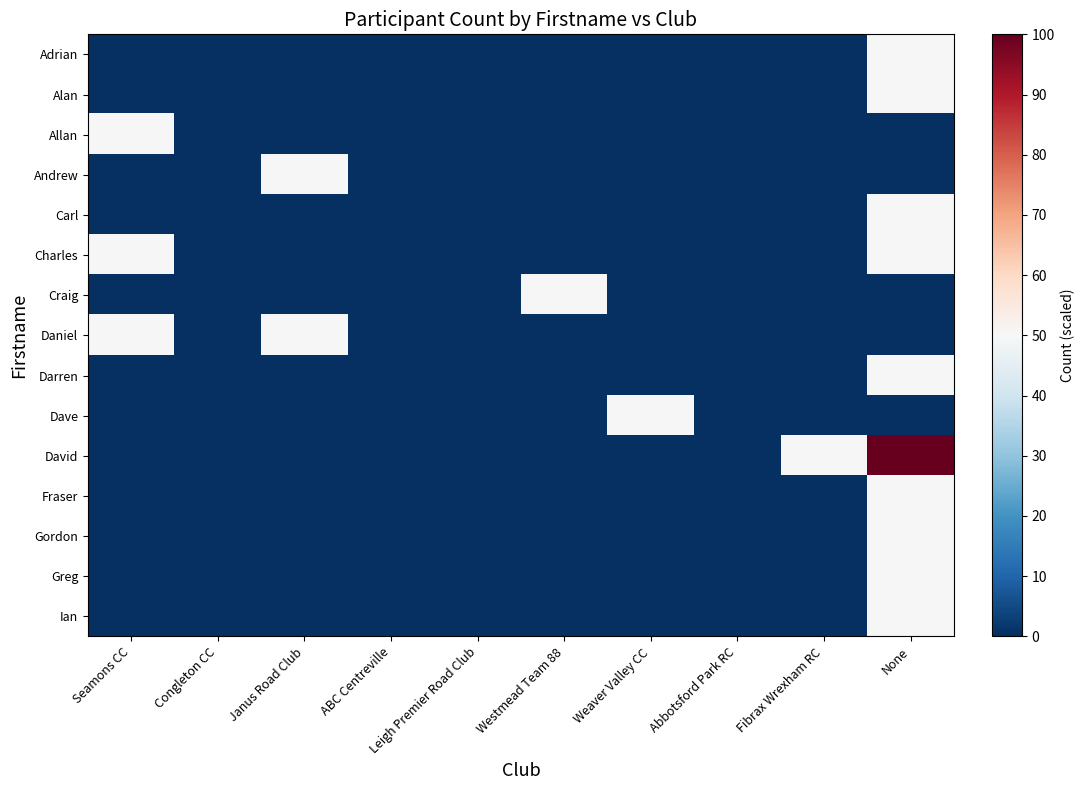

Reading left to right, transcribe all the data shown in this chart.

Adrian: Seamons CC=0	Congleton CC=0	Janus Road Club=0	ABC Centreville=0	Leigh Premier Road Club=0	Westmead Team 88=0	Weaver Valley CC=0	Abbotsford Park RC=0	Fibrax Wrexham RC=0	None=50
Alan: Seamons CC=0	Congleton CC=0	Janus Road Club=0	ABC Centreville=0	Leigh Premier Road Club=0	Westmead Team 88=0	Weaver Valley CC=0	Abbotsford Park RC=0	Fibrax Wrexham RC=0	None=50
Allan: Seamons CC=50	Congleton CC=0	Janus Road Club=0	ABC Centreville=0	Leigh Premier Road Club=0	Westmead Team 88=0	Weaver Valley CC=0	Abbotsford Park RC=0	Fibrax Wrexham RC=0	None=0
Andrew: Seamons CC=0	Congleton CC=0	Janus Road Club=50	ABC Centreville=0	Leigh Premier Road Club=0	Westmead Team 88=0	Weaver Valley CC=0	Abbotsford Park RC=0	Fibrax Wrexham RC=0	None=0
Carl: Seamons CC=0	Congleton CC=0	Janus Road Club=0	ABC Centreville=0	Leigh Premier Road Club=0	Westmead Team 88=0	Weaver Valley CC=0	Abbotsford Park RC=0	Fibrax Wrexham RC=0	None=50
Charles: Seamons CC=50	Congleton CC=0	Janus Road Club=0	ABC Centreville=0	Leigh Premier Road Club=0	Westmead Team 88=0	Weaver Valley CC=0	Abbotsford Park RC=0	Fibrax Wrexham RC=0	None=50
Craig: Seamons CC=0	Congleton CC=0	Janus Road Club=0	ABC Centreville=0	Leigh Premier Road Club=0	Westmead Team 88=50	Weaver Valley CC=0	Abbotsford Park RC=0	Fibrax Wrexham RC=0	None=0
Daniel: Seamons CC=50	Congleton CC=0	Janus Road Club=50	ABC Centreville=0	Leigh Premier Road Club=0	Westmead Team 88=0	Weaver Valley CC=0	Abbotsford Park RC=0	Fibrax Wrexham RC=0	None=0
Darren: Seamons CC=0	Congleton CC=0	Janus Road Club=0	ABC Centreville=0	Leigh Premier Road Club=0	Westmead Team 88=0	Weaver Valley CC=0	Abbotsford Park RC=0	Fibrax Wrexham RC=0	None=50
Dave: Seamons CC=0	Congleton CC=0	Janus Road Club=0	ABC Centreville=0	Leigh Premier Road Club=0	Westmead Team 88=0	Weaver Valley CC=50	Abbotsford Park RC=0	Fibrax Wrexham RC=0	None=0
David: Seamons CC=0	Congleton CC=0	Janus Road Club=0	ABC Centreville=0	Leigh Premier Road Club=0	Westmead Team 88=0	Weaver Valley CC=0	Abbotsford Park RC=0	Fibrax Wrexham RC=50	None=100
Fraser: Seamons CC=0	Congleton CC=0	Janus Road Club=0	ABC Centreville=0	Leigh Premier Road Club=0	Westmead Team 88=0	Weaver Valley CC=0	Abbotsford Park RC=0	Fibrax Wrexham RC=0	None=50
Gordon: Seamons CC=0	Congleton CC=0	Janus Road Club=0	ABC Centreville=0	Leigh Premier Road Club=0	Westmead Team 88=0	Weaver Valley CC=0	Abbotsford Park RC=0	Fibrax Wrexham RC=0	None=50
Greg: Seamons CC=0	Congleton CC=0	Janus Road Club=0	ABC Centreville=0	Leigh Premier Road Club=0	Westmead Team 88=0	Weaver Valley CC=0	Abbotsford Park RC=0	Fibrax Wrexham RC=0	None=50
Ian: Seamons CC=0	Congleton CC=0	Janus Road Club=0	ABC Centreville=0	Leigh Premier Road Club=0	Westmead Team 88=0	Weaver Valley CC=0	Abbotsford Park RC=0	Fibrax Wrexham RC=0	None=50